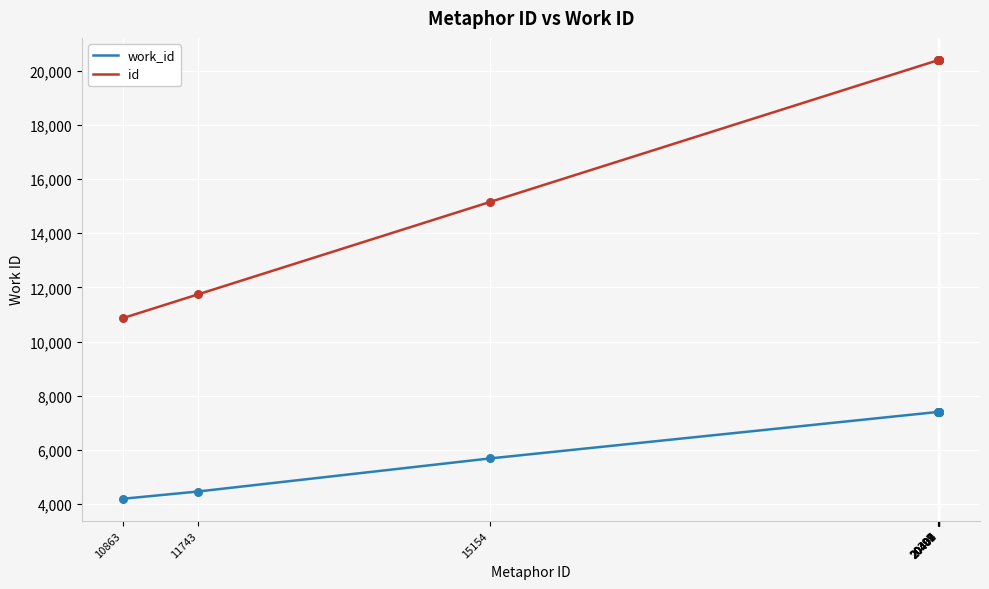

At how many categories does at least one series exceed 12487?

8